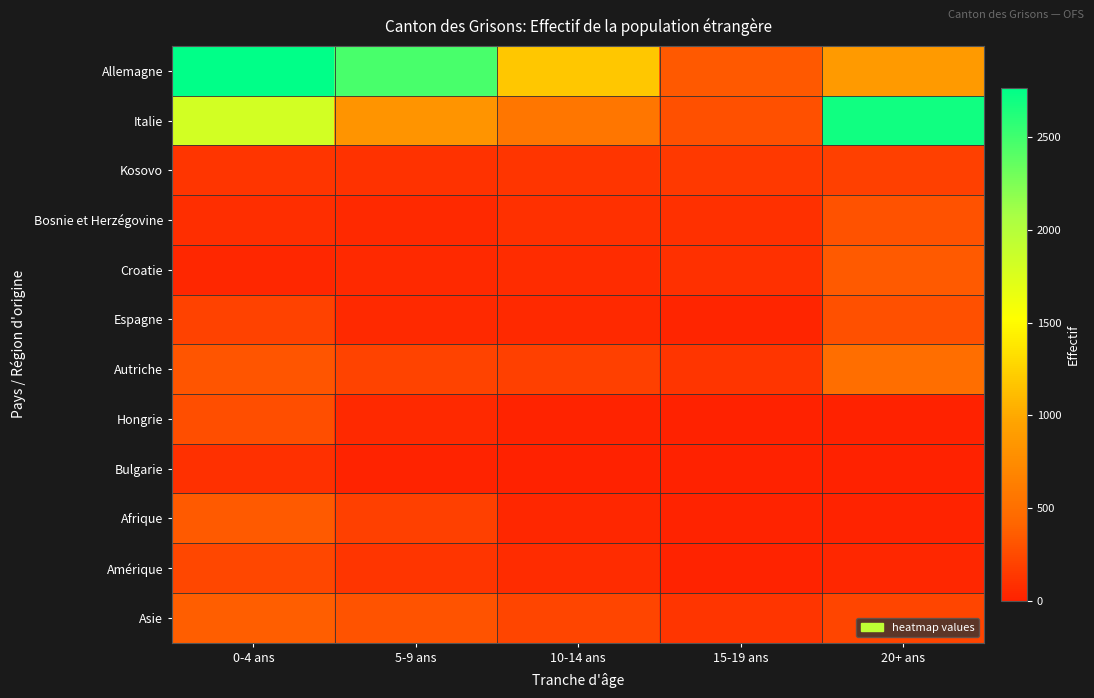

Which series has the largest total across all categories?

Allemagne